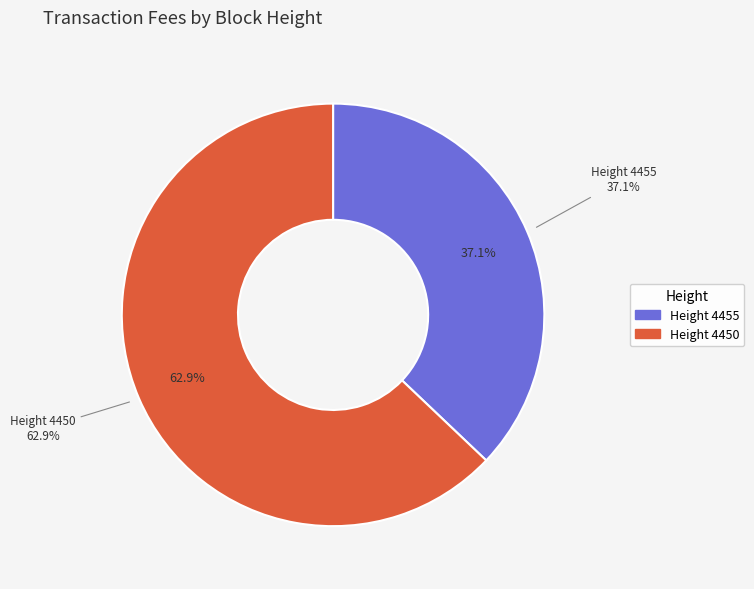

How many slices are in this pie chart?

2